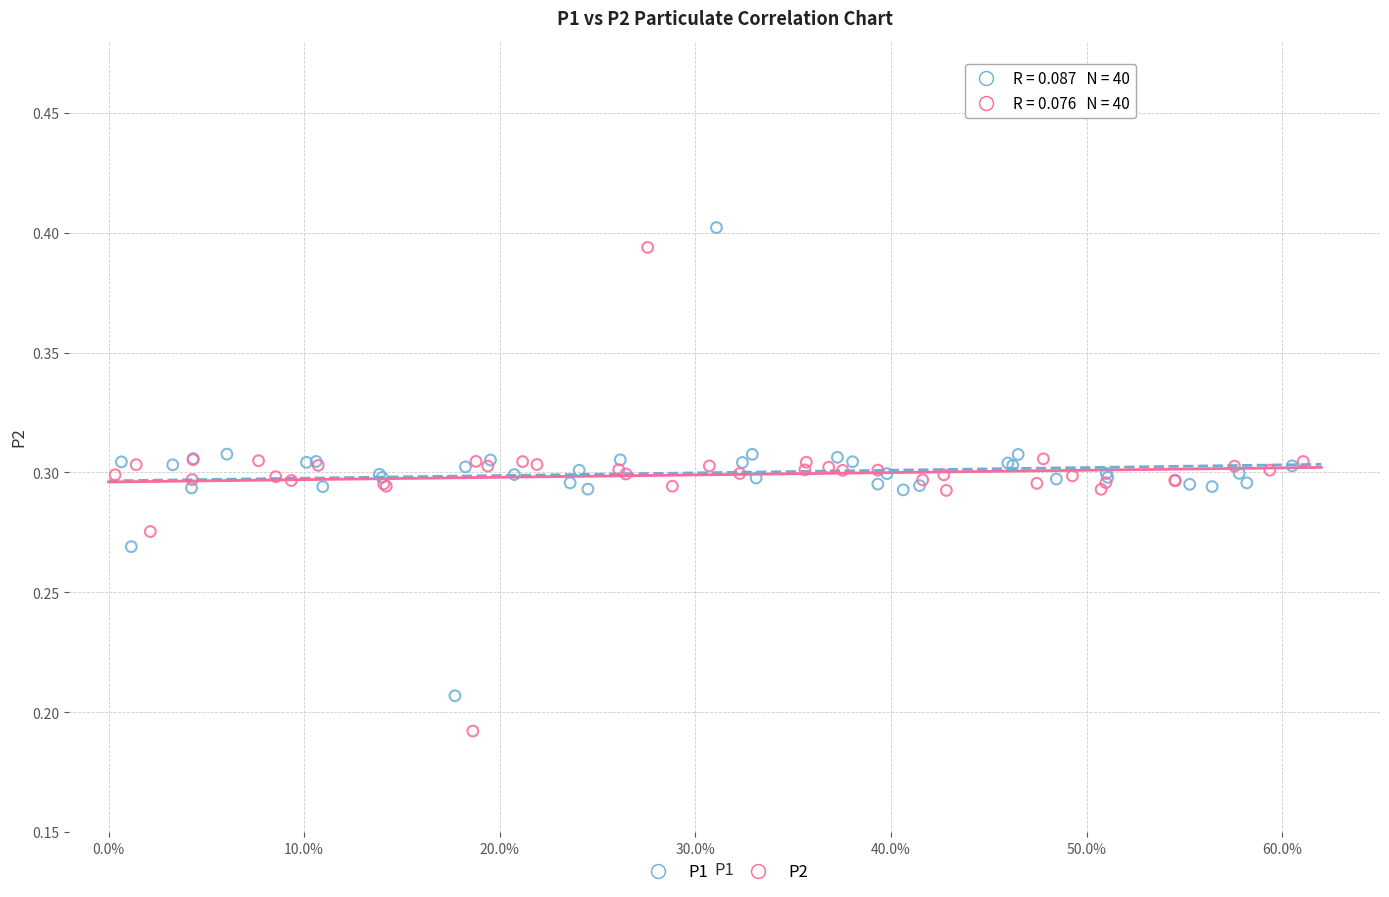

Which series contains the lowest Y value?

P2